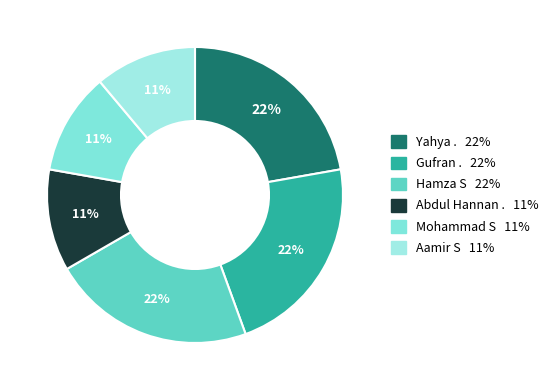

Rank the categories by value from highest to lowest.

Yahya ., Gufran ., Hamza S, Abdul Hannan ., Mohammad S, Aamir S